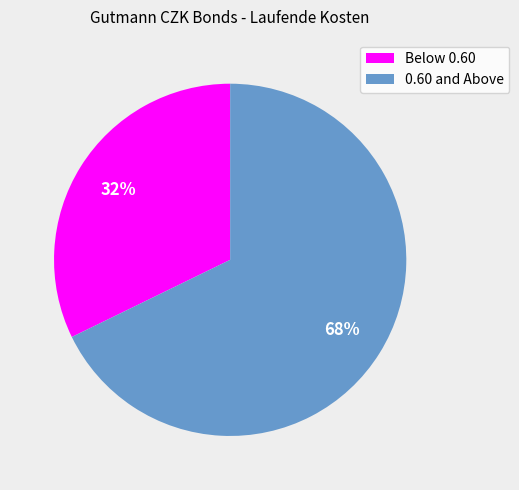

Between Below 0.60 and 0.60 and Above, which is larger?

0.60 and Above